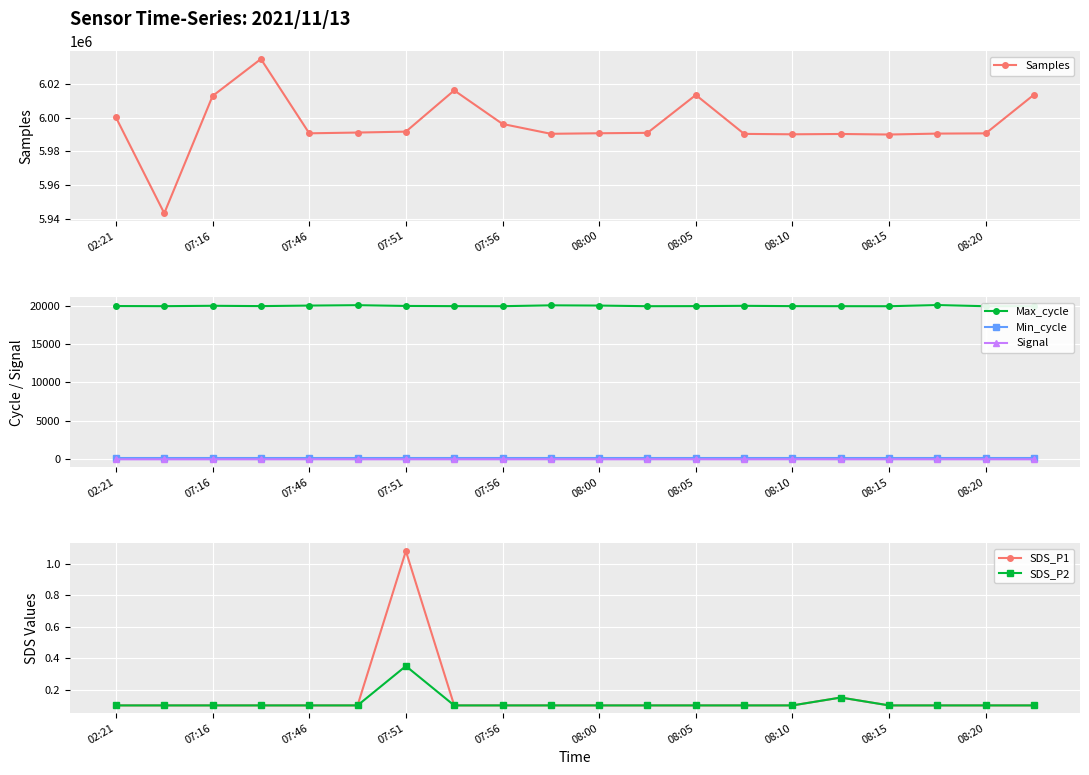

Reading left to right, extract all data points from this chart.

Samples: 6000063.0	5943374.0	6012738.0	6034619.0	5990662.0	5991112.0	5991652.0	6016044.0	5996194.0	5990373.0	5990696.0	5990946.0	6013340.0	5990322.0	5990077.0	5990271.0	5989944.0	5990495.0	5990642.0	6013564.0
Max_cycle: 20035.0	20019.0	20067.0	20027.0	20094.0	20145.0	20047.0	20022.0	20015.0	20126.0	20095.0	20015.0	20025.0	20062.0	20023.0	20016.0	20011.0	20163.0	20011.0	20016.0
Min_cycle: 23.0	23.0	23.0	23.0	23.0	23.0	23.0	23.0	23.0	23.0	23.0	23.0	23.0	23.0	23.0	23.0	23.0	23.0	23.0	23.0
Signal: -96.0	-96.0	-95.0	-94.0	-92.0	-93.0	-92.0	-92.0	-92.0	-90.0	-91.0	-91.0	-91.0	-93.0	-89.0	-93.0	-92.0	-93.0	-92.0	-96.0
SDS_P1: 0.1	0.1	0.1	0.1	0.1	0.1	1.1	0.1	0.1	0.1	0.1	0.1	0.1	0.1	0.1	0.1	0.1	0.1	0.1	0.1
SDS_P2: 0.1	0.1	0.1	0.1	0.1	0.1	0.3	0.1	0.1	0.1	0.1	0.1	0.1	0.1	0.1	0.1	0.1	0.1	0.1	0.1